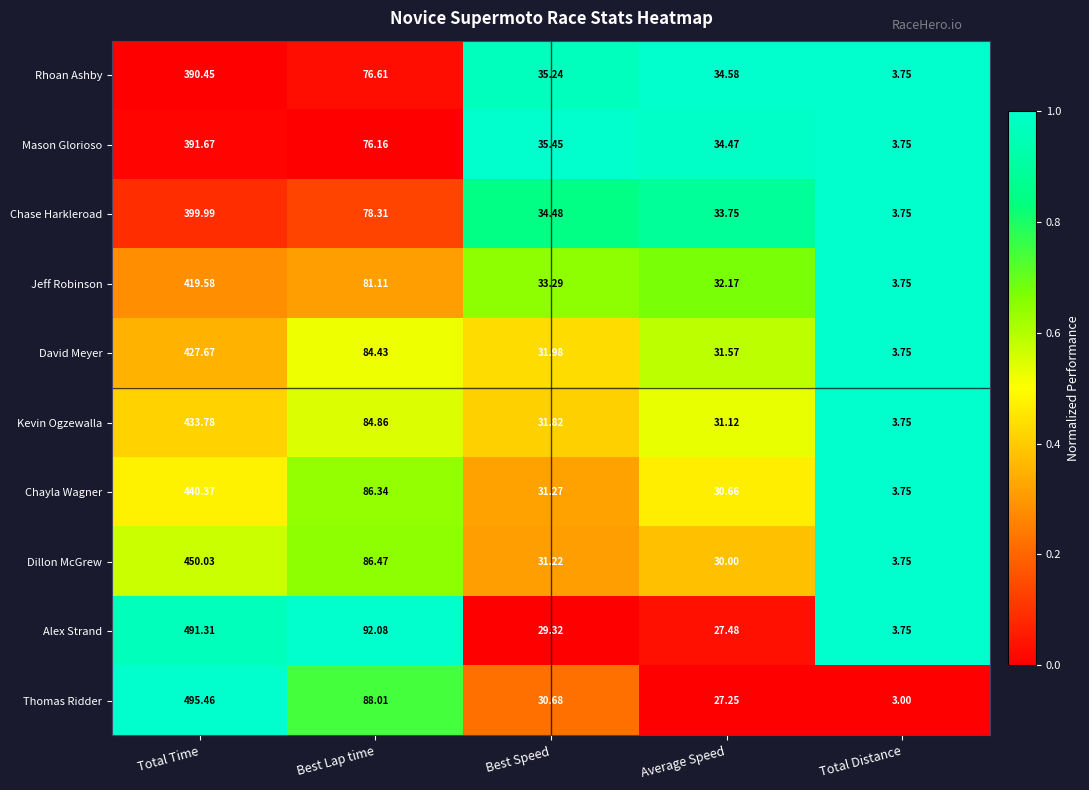

Which series has the largest range (max minus min)?

Thomas Ridder